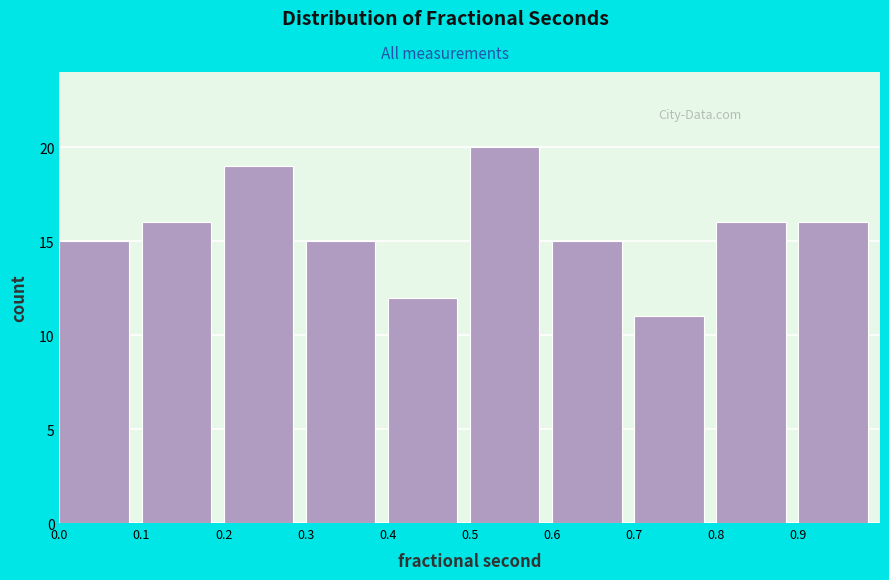

How tall is the bar that spans 0.9 to 1.0 on the x-axis? The values are not printed on the chart, so give them approximately, as read against the axis.

16